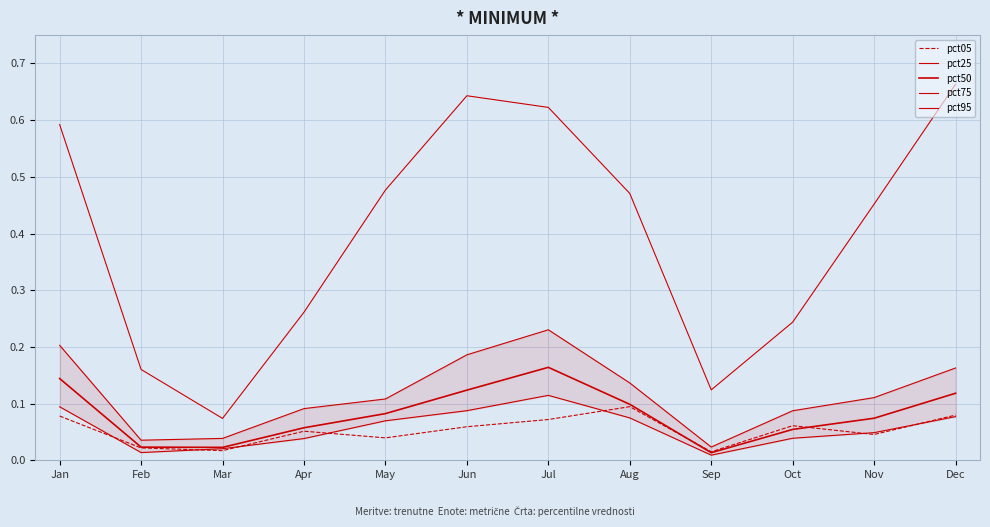

How many data points does each series have?

12